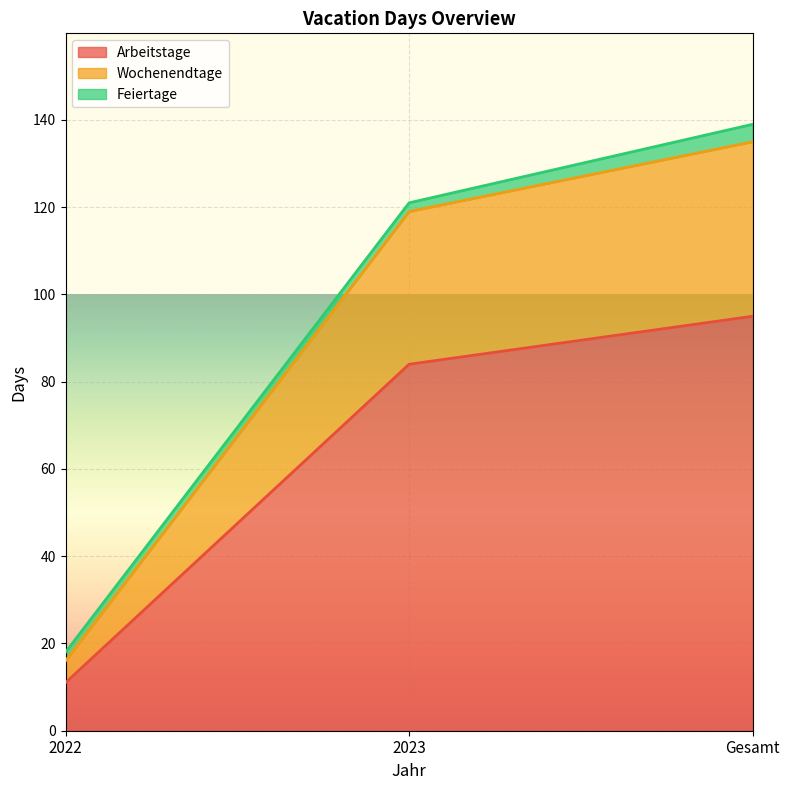

At which label does Arbeitstage reach its minimum?

2022